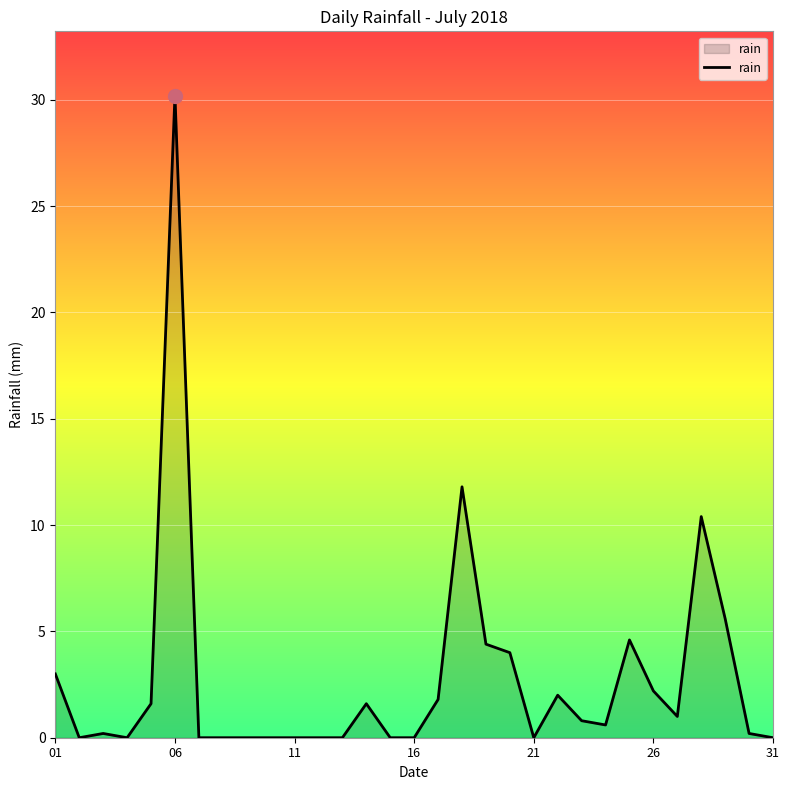

What is the greatest value displayed?

30.2